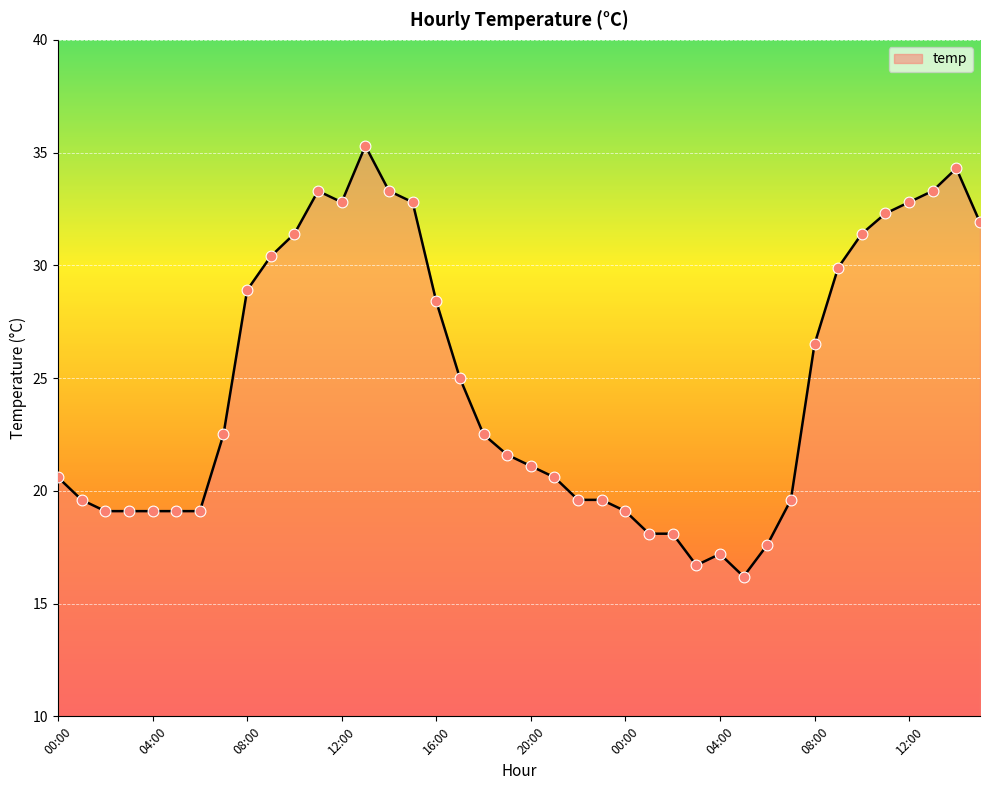

What is the minimum value shown in the chart?

16.2